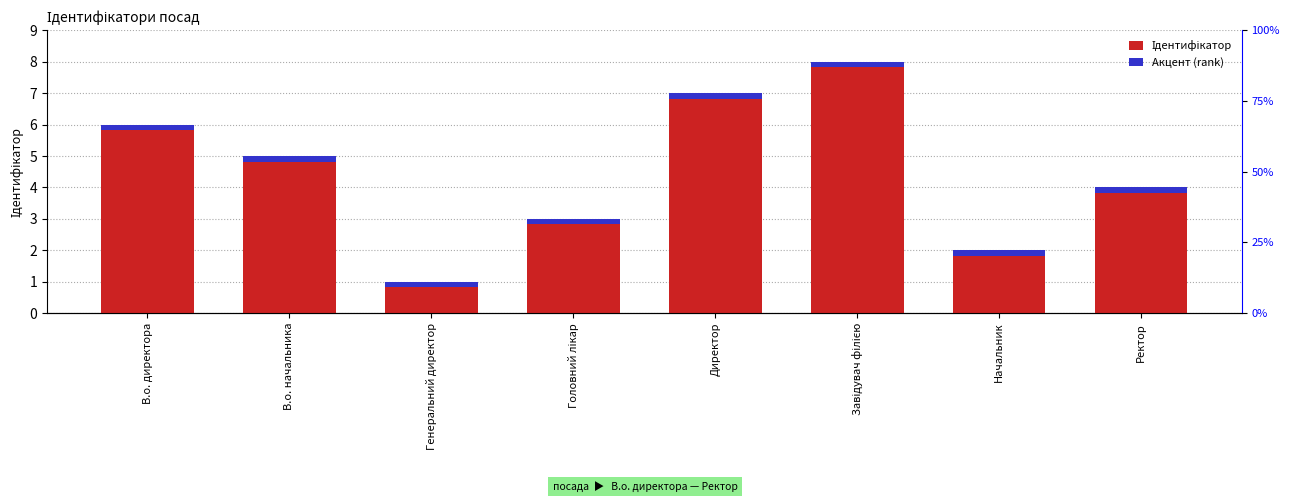

At which category does the chart reach its peak across all series?

Завідувач філією